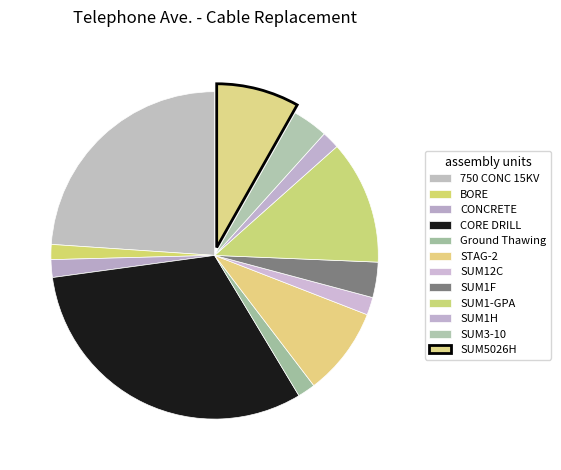

What percentage is the SUM3-10 slice, to the nearest percent?

3%